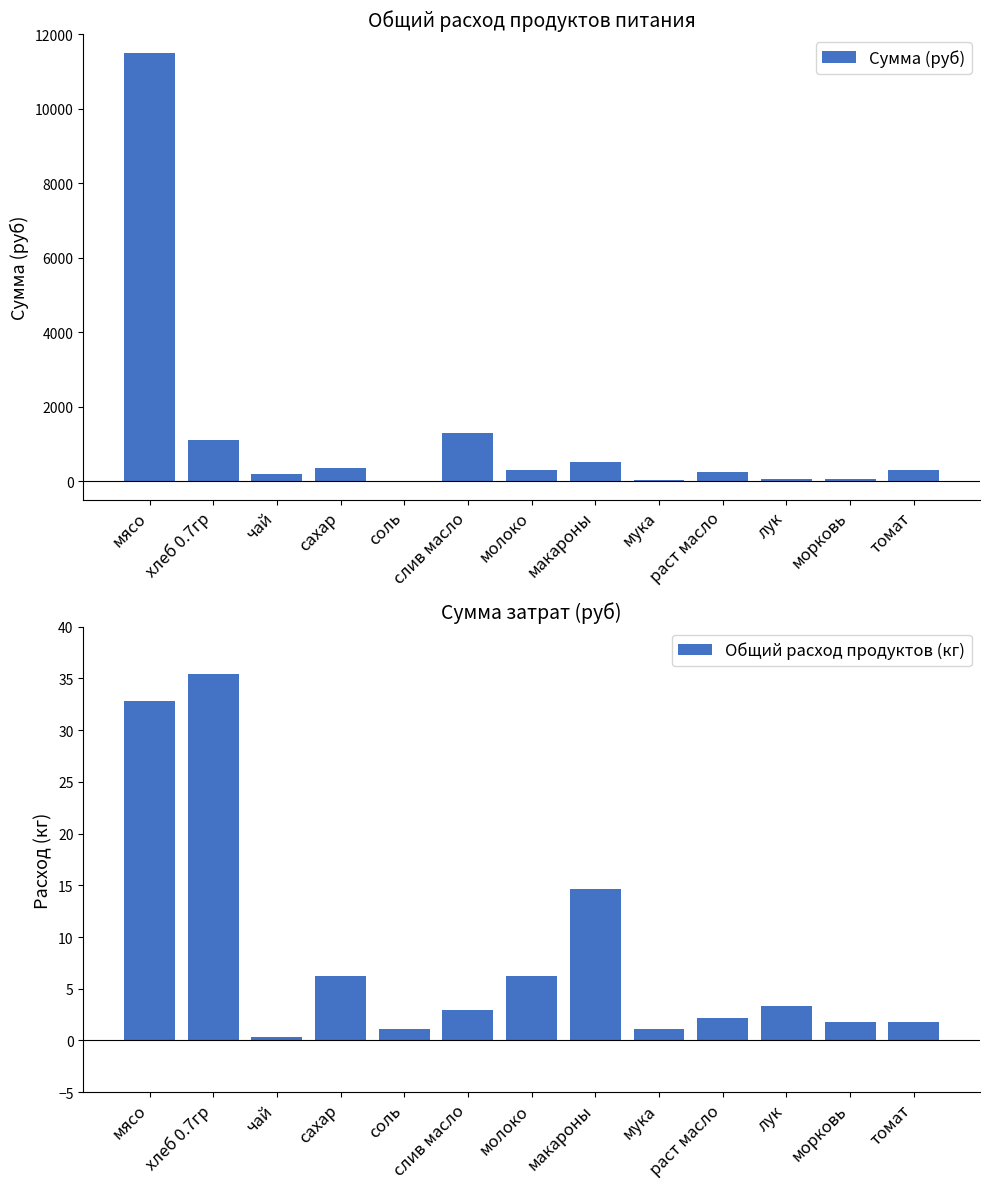

How many values in the Сумма (руб) series are below 291?

6